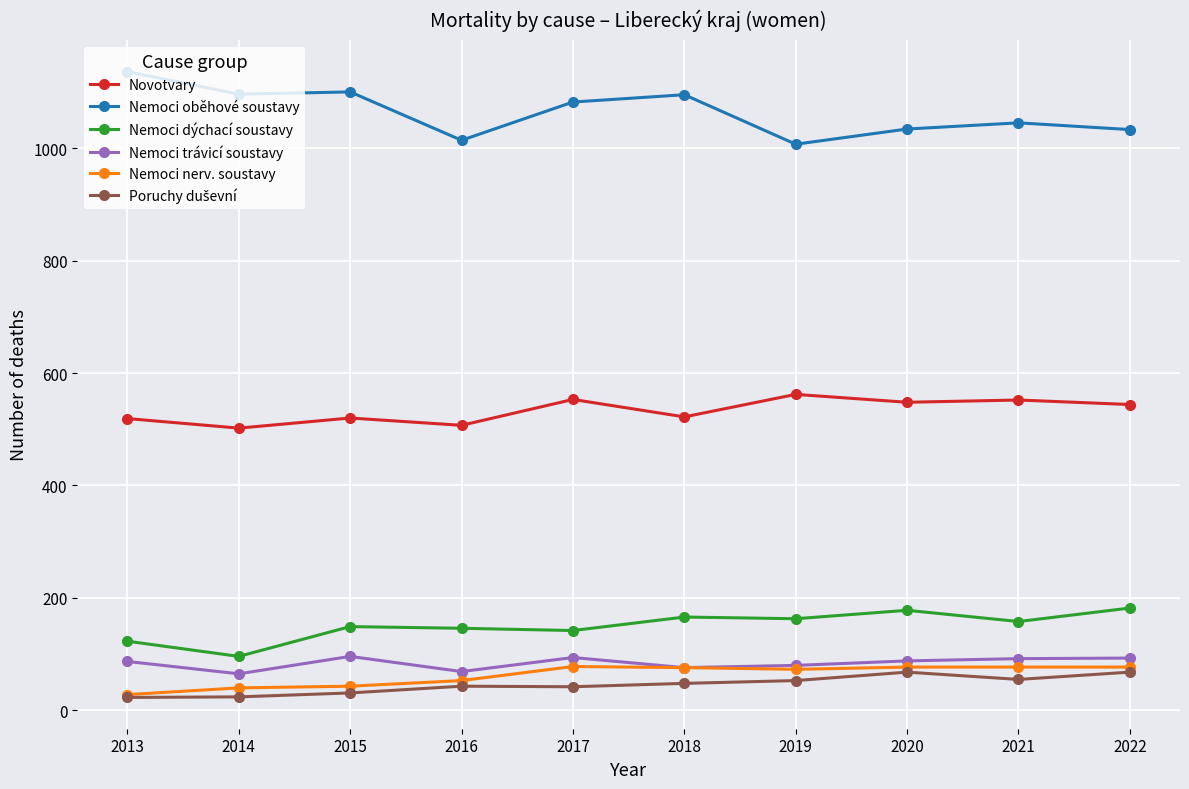

True or false: Nemoci oběhové soustavy and Novotvary intersect in this chart.

False